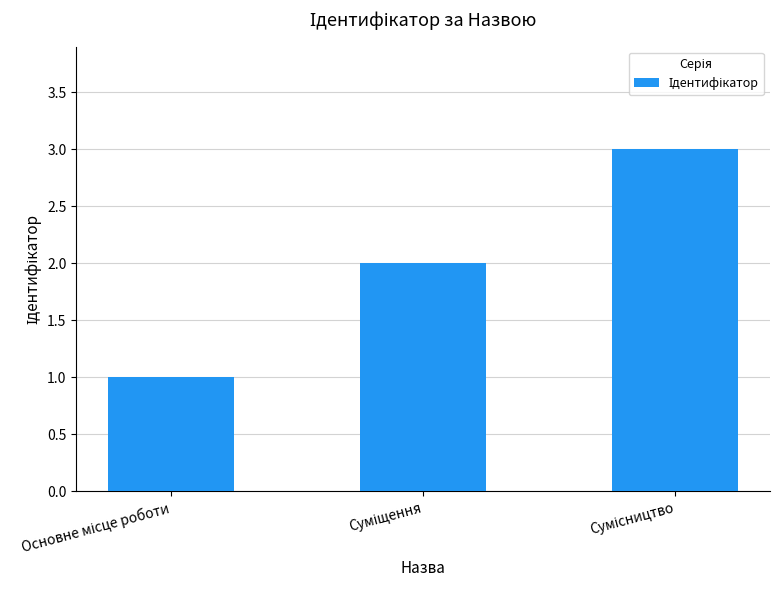

What is the value of the 2nd bar from the left?

2